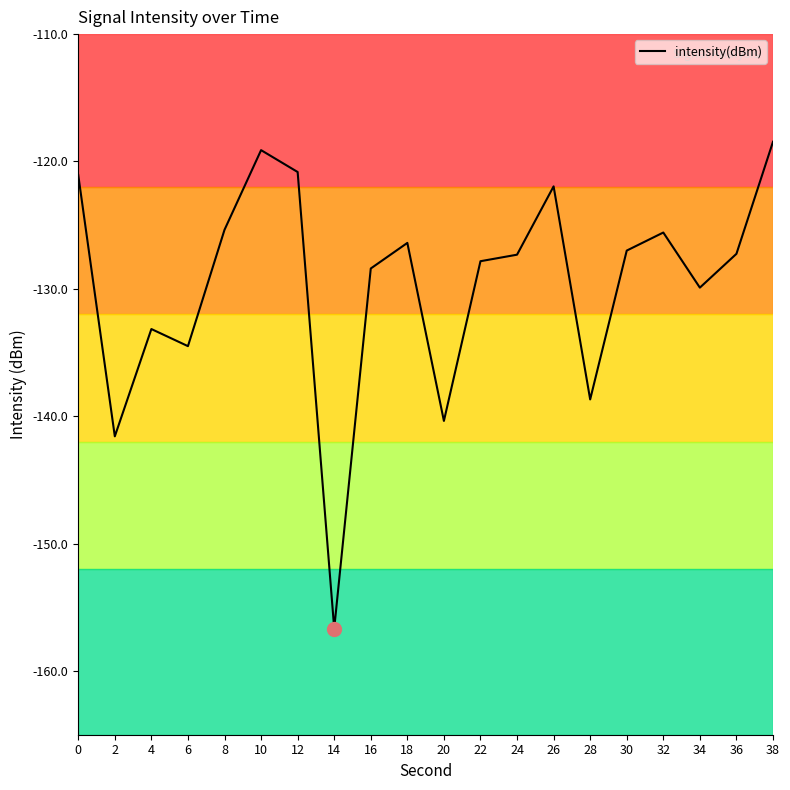

What is the difference between the values at 28 and 0?

17.6